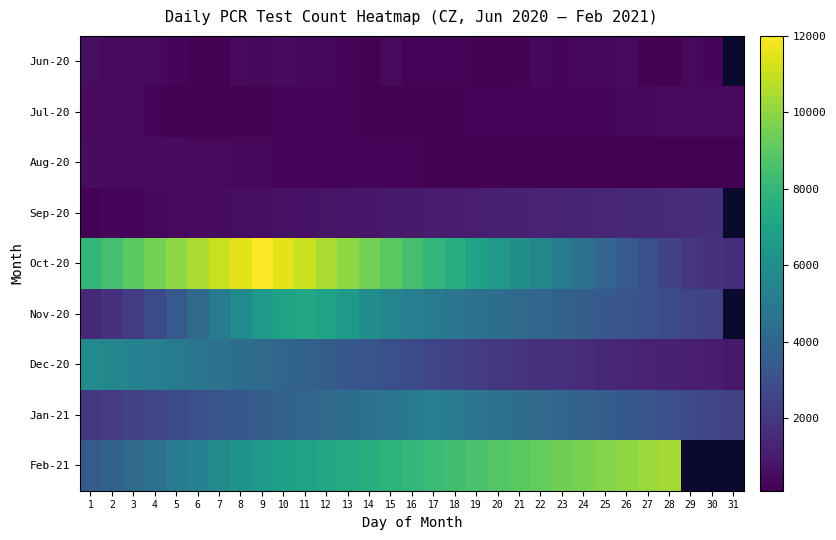

The Jul-20 series shows 83.2 at 17. True or false?

False